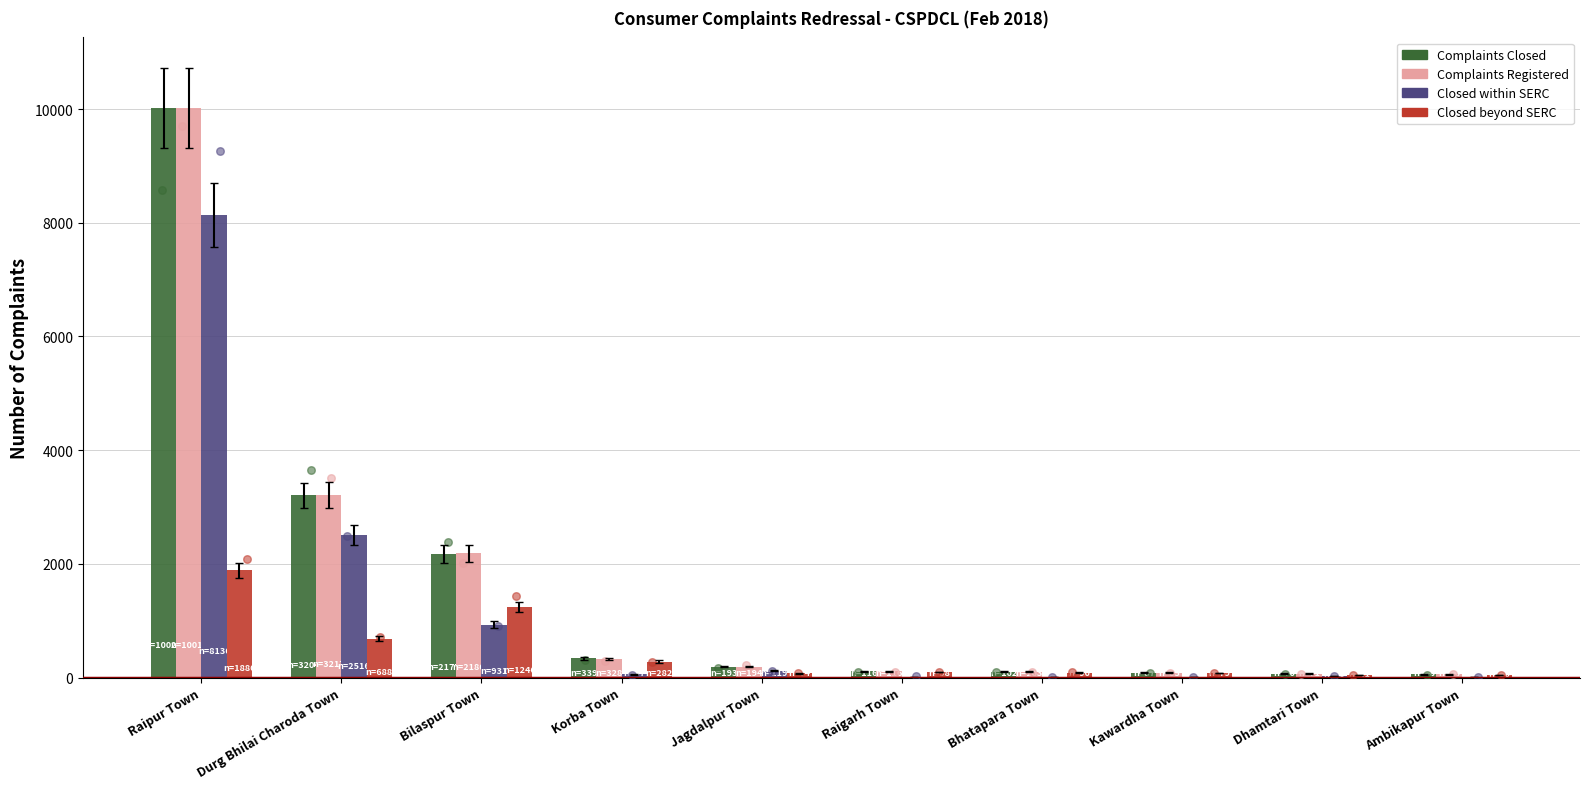

Which series contains the lowest Y value?

Closed within SERC